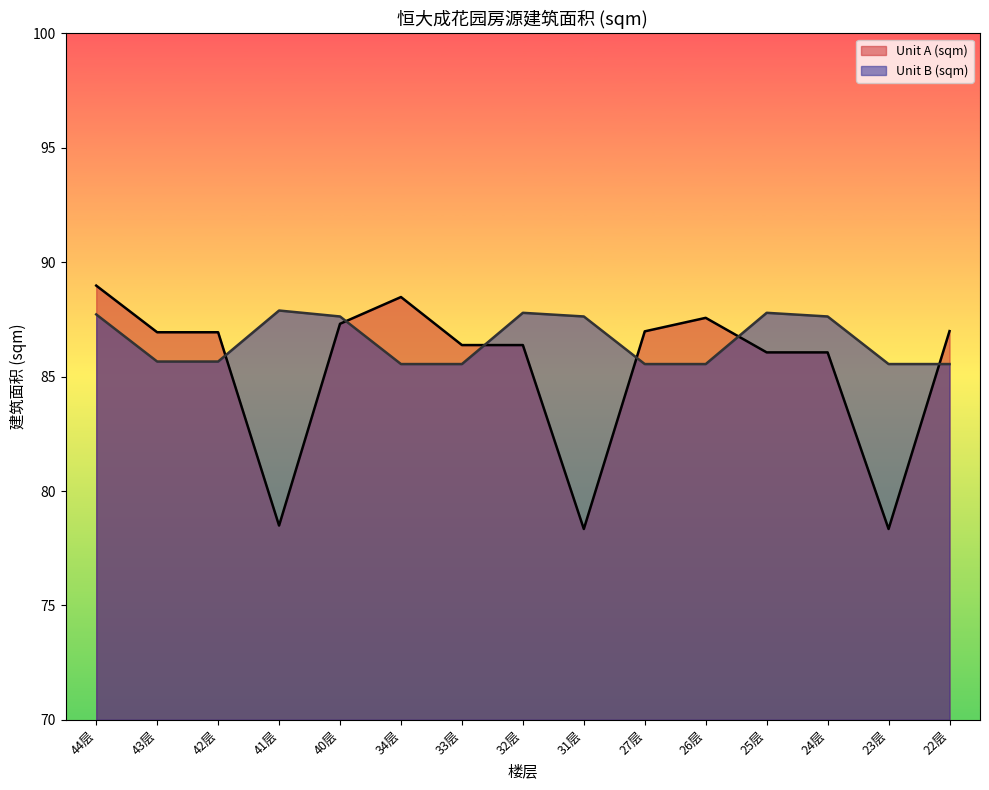

Which category has the highest value in the Unit B (sqm) (line) series?

41层